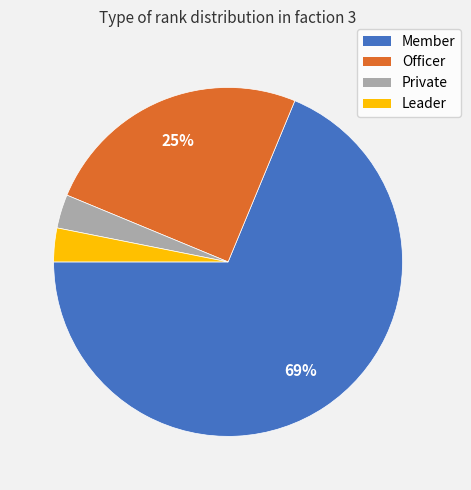

Which category accounts for the majority?

Member